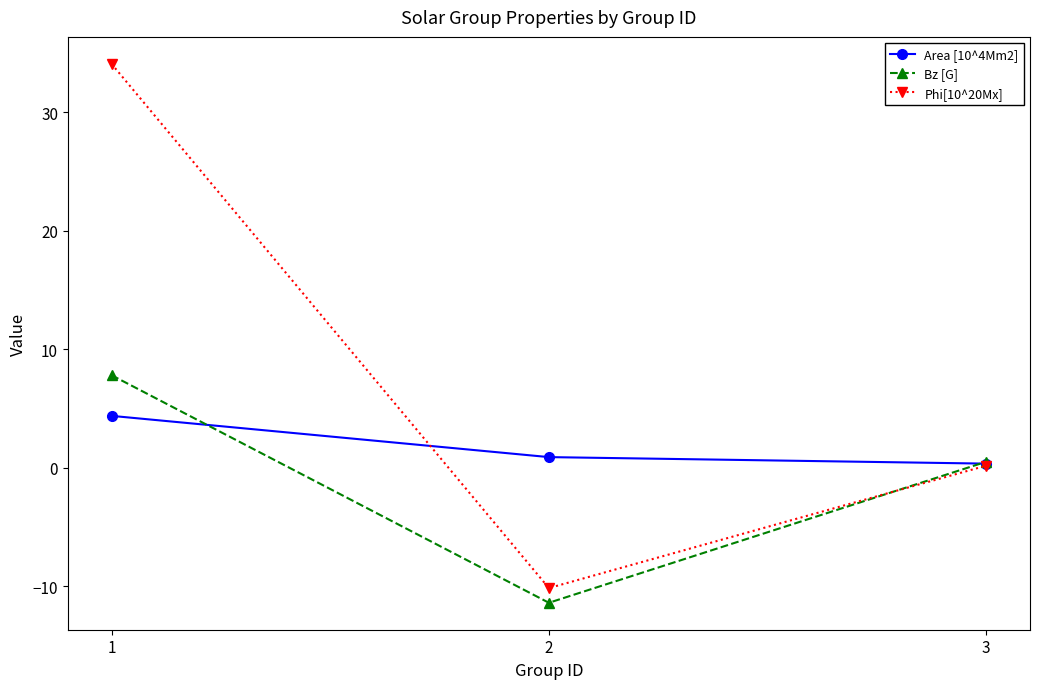

Is the value of Phi[10^20Mx] at 1 greater than the value of Area [10^4Mm2] at 2?

Yes